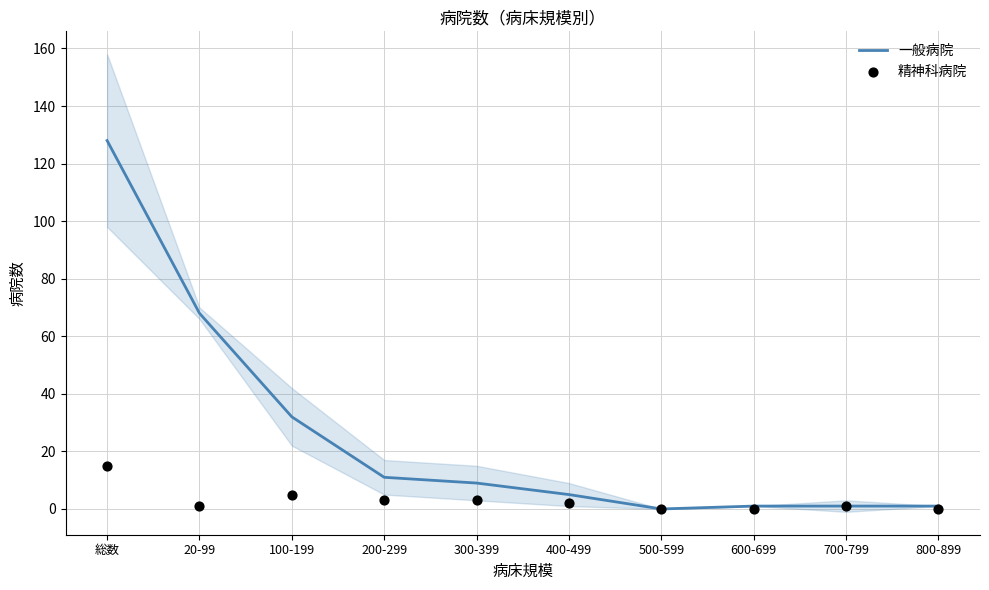

Which series contains the lowest Y value?

一般病院